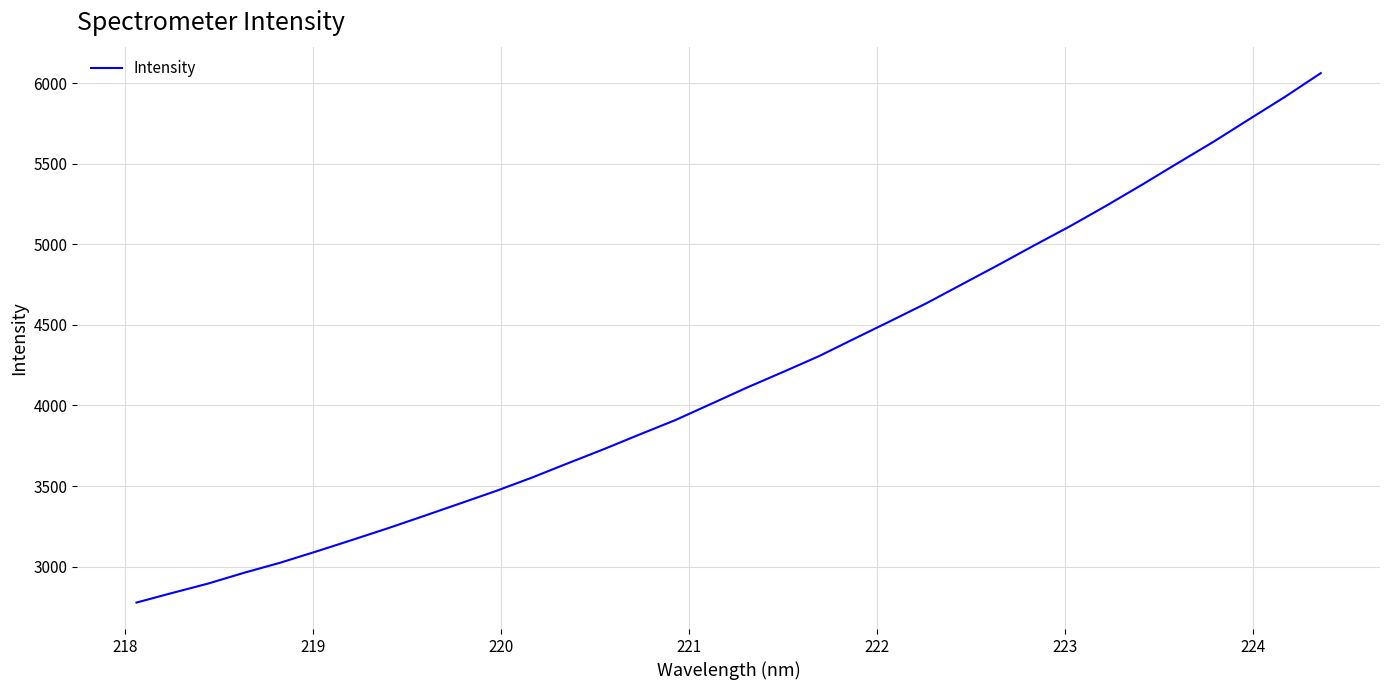

What is the greatest value displayed?

6061.2